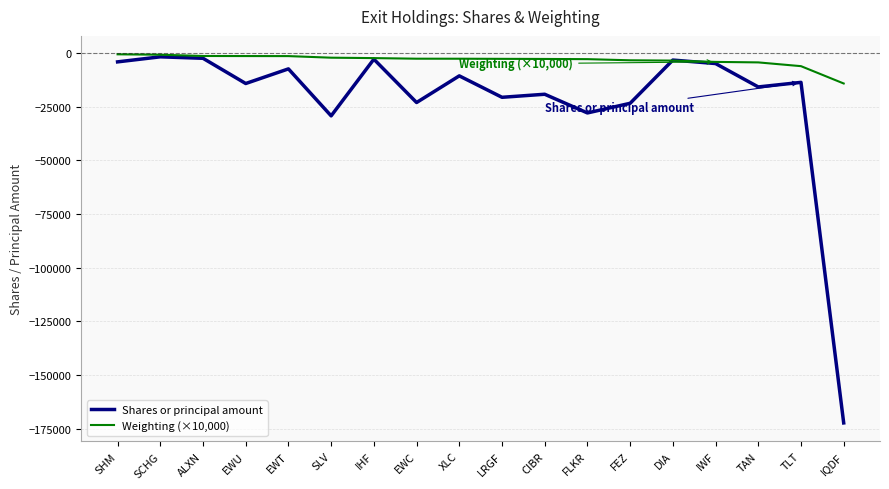

Is the value of Weighting (×10,000) at EWC greater than the value of Shares or principal amount at EWU?

Yes